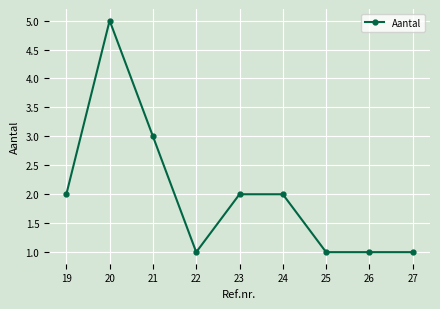

What is the change in value from 20 to 21?

-2